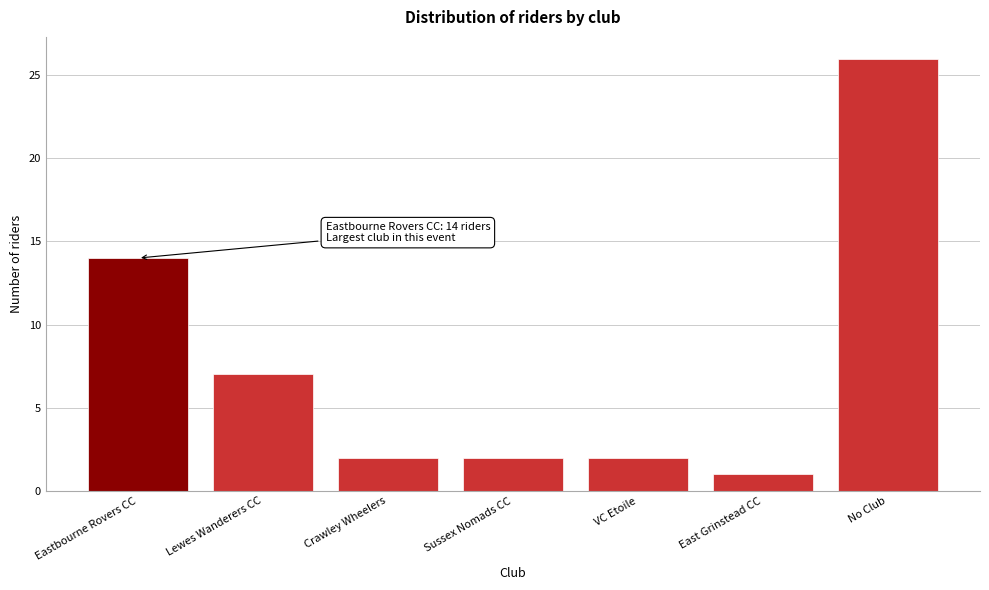

Reading left to right, transcribe all the data shown in this chart.

Eastbourne Rovers CC=14	Lewes Wanderers CC=7	Crawley Wheelers=2	Sussex Nomads CC=2	VC Etoile=2	East Grinstead CC=1	No Club=26